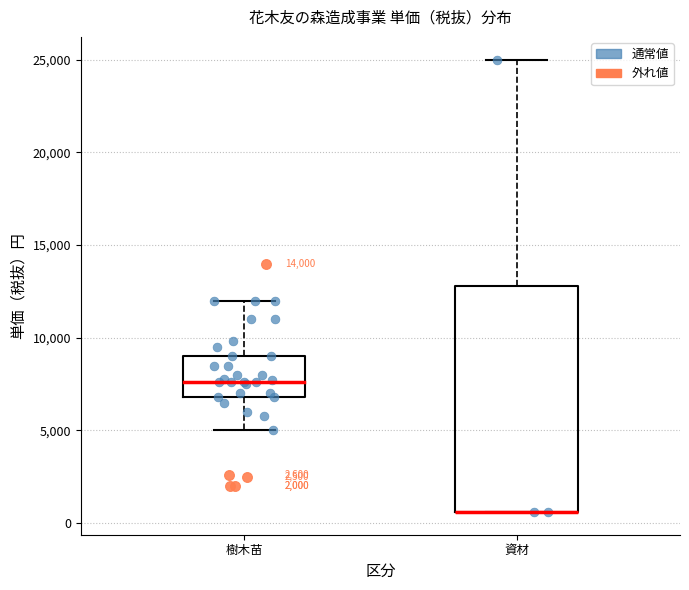

Reading left to right, read every box against the y-axis: the position of its median line, the range the box covers, and the ends of its whiskers. The values are not printed on the chart, so give them approximately, as read against the axis.

樹木苗: median 7500, box 7000 to 9000, whiskers 5000 to 12000
資材: median 500 (drawn on the box's lower edge), box 500 to 13000, whiskers 500 to 25000